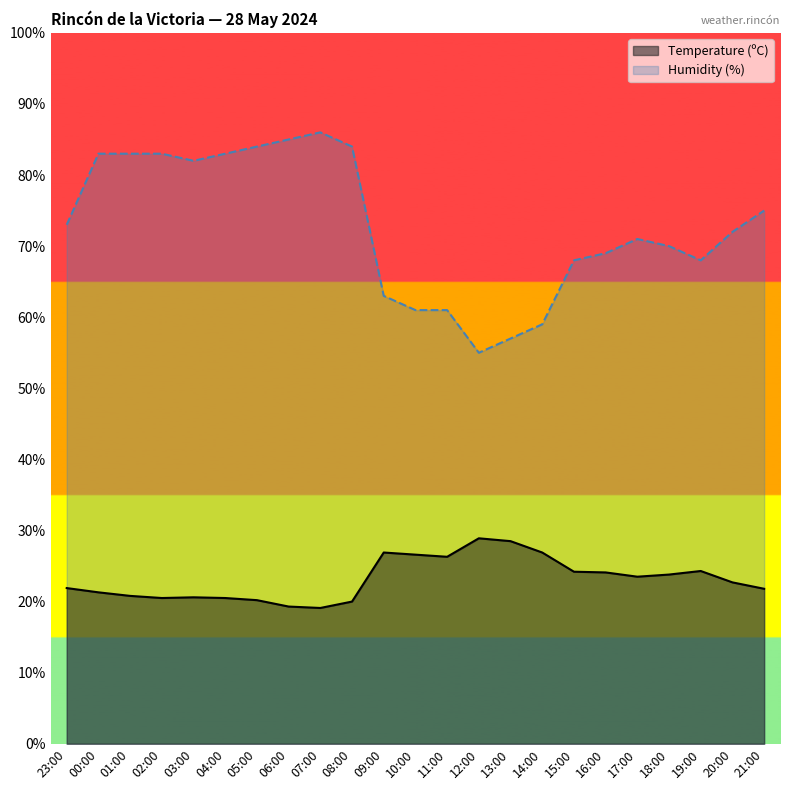

At which label is Temperature (ºC) closest to 24?

16:00